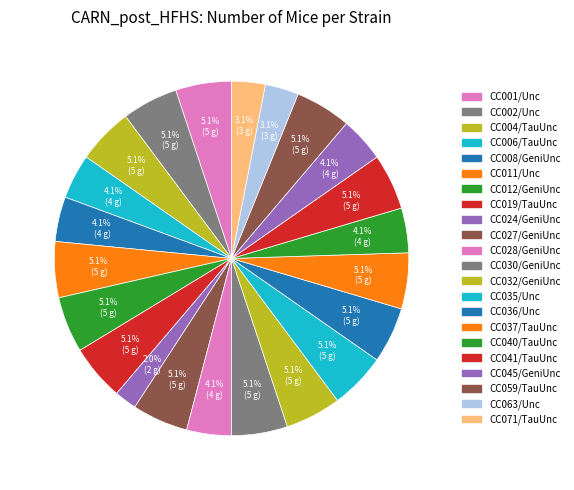

What is the ratio of the value at CC035/Unc to the value at CC012/GeniUnc?

1.0